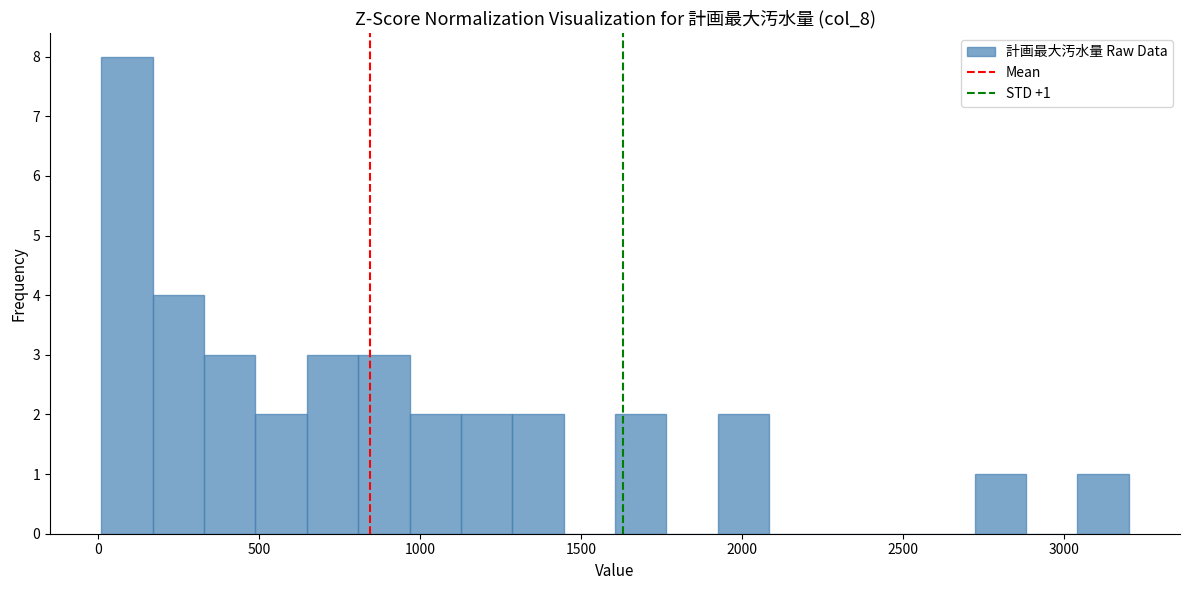

Around what value on the x-axis is the tallest bar? Give the approximate position of its centre, as read against the axis.

100